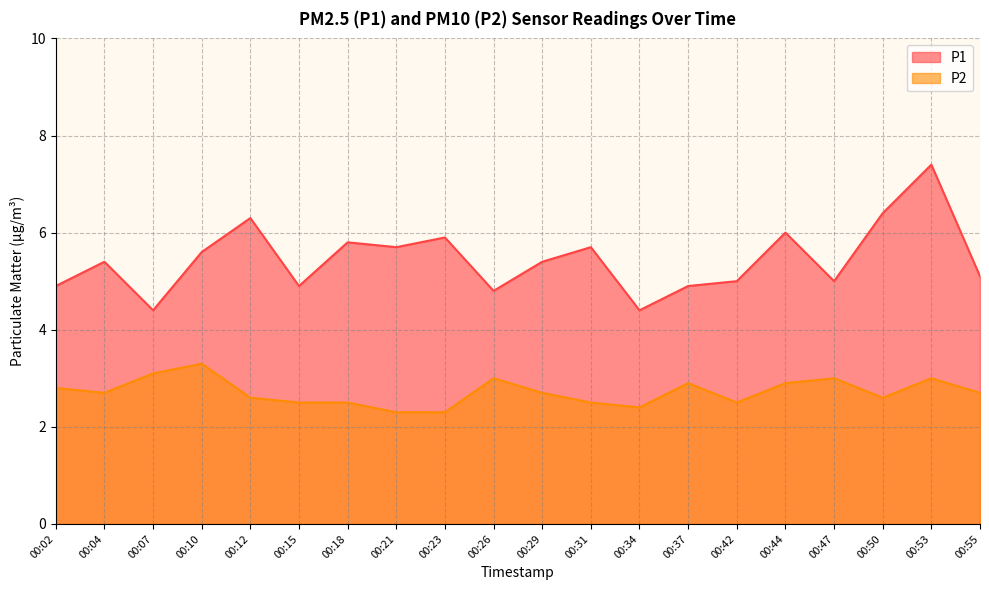

At how many categories does at least one series exceed 3?

20